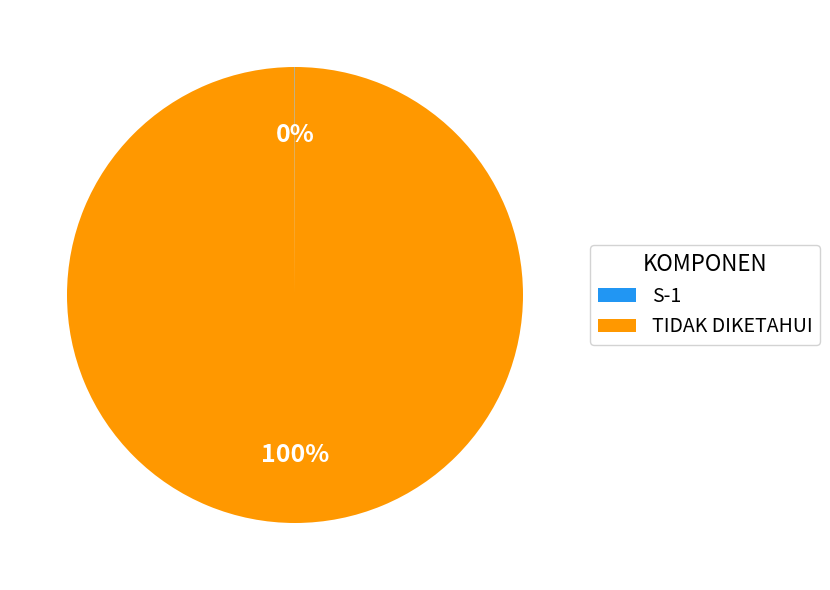

The TIDAK DIKETAHUI slice represents 88% of the pie. True or false?

False